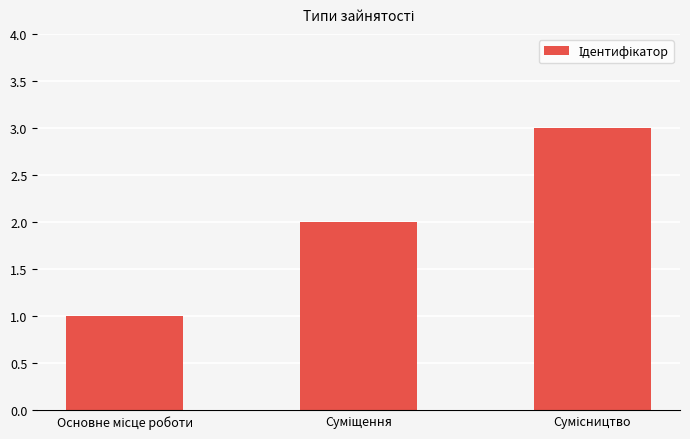

What is the maximum value shown in the chart?

3